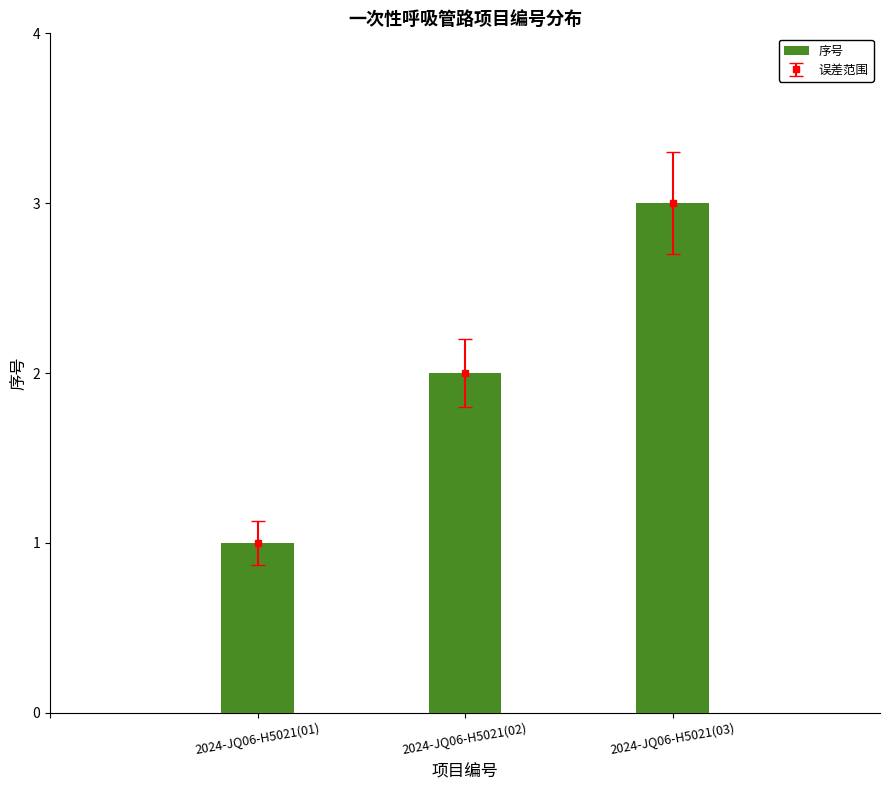

Reading left to right, list all the values displayed in this chart.

1	2	3